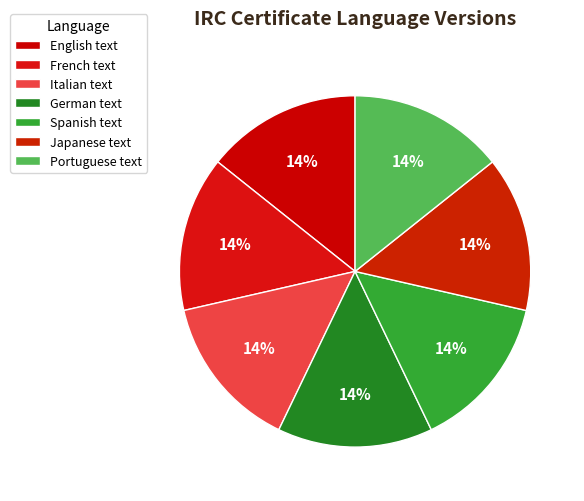

Approximately how many times larger is the value at English text compared to French text?

1.0